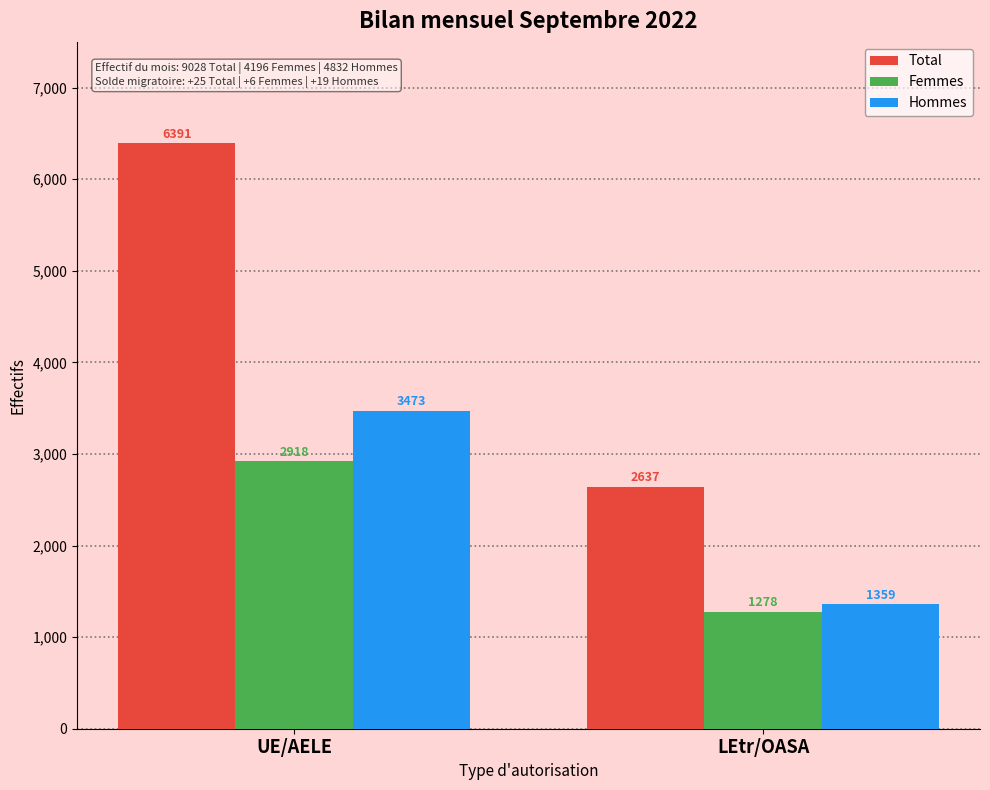

Reading left to right, extract all data points from this chart.

Total: 6391	2637
Femmes: 2918	1278
Hommes: 3473	1359